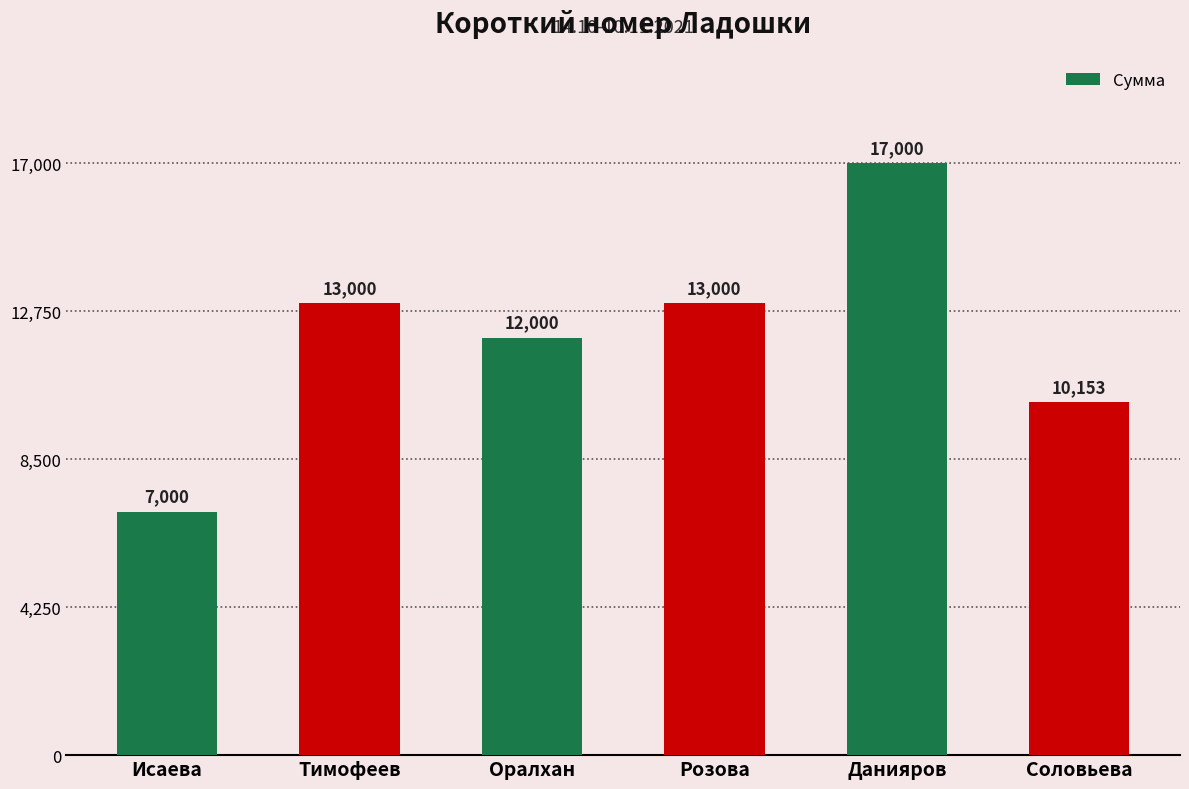

What is the maximum value shown in the chart?

17000